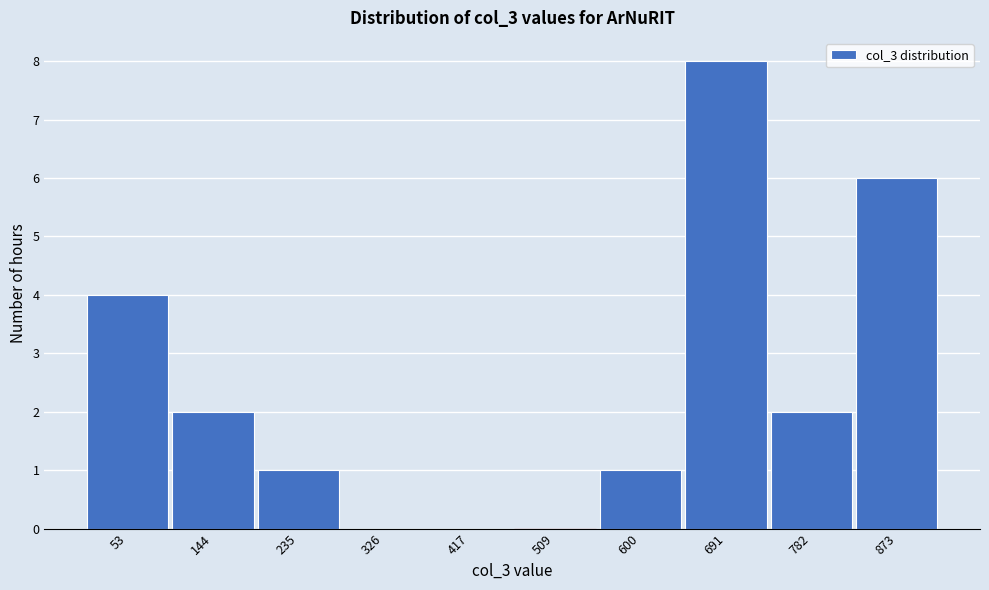

Reading left to right, list all the values displayed in this chart.

53=4	144=2	235=1	326=0	417=0	509=0	600=1	691=8	782=2	873=6